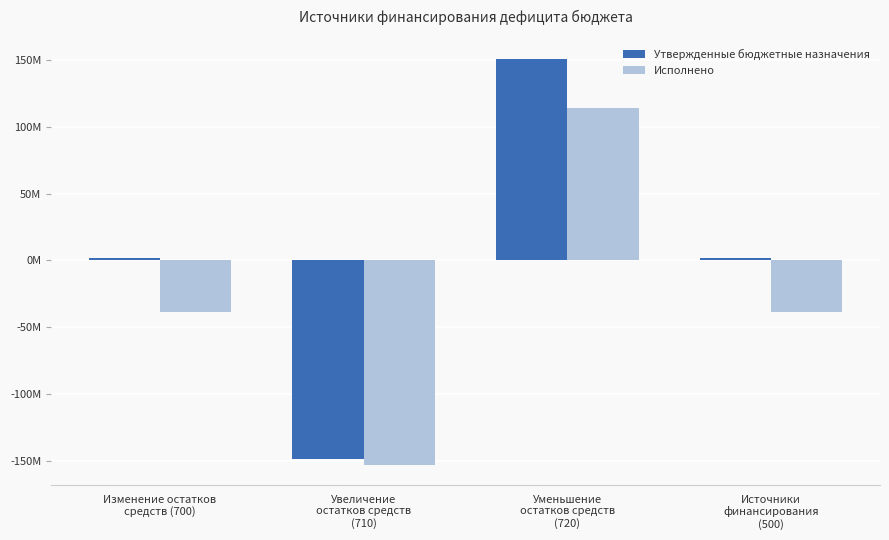

What are all the series names shown in the legend?

Утвержденные бюджетные назначения, Исполнено